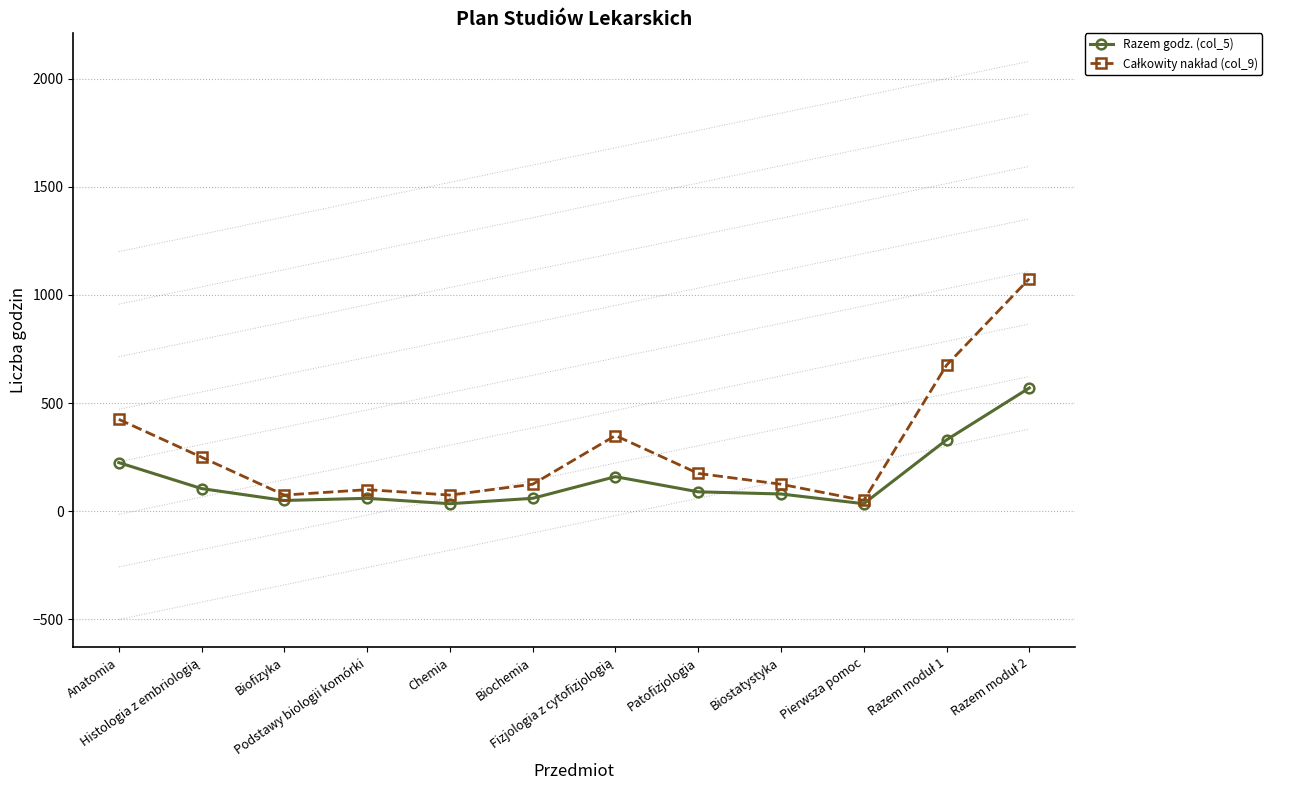

True or false: Razem godz. (col_5) has more than 0 interior local peaks.

True